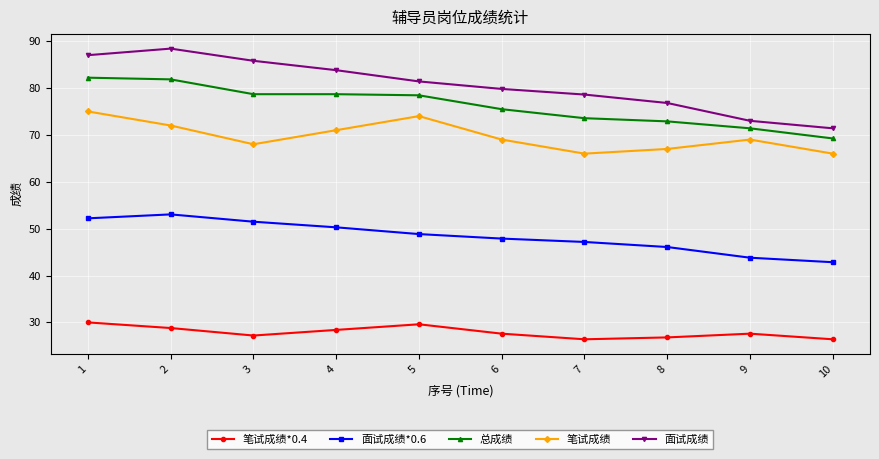

The 笔试成绩*0.4 series shows 19.4 at 5. True or false?

False